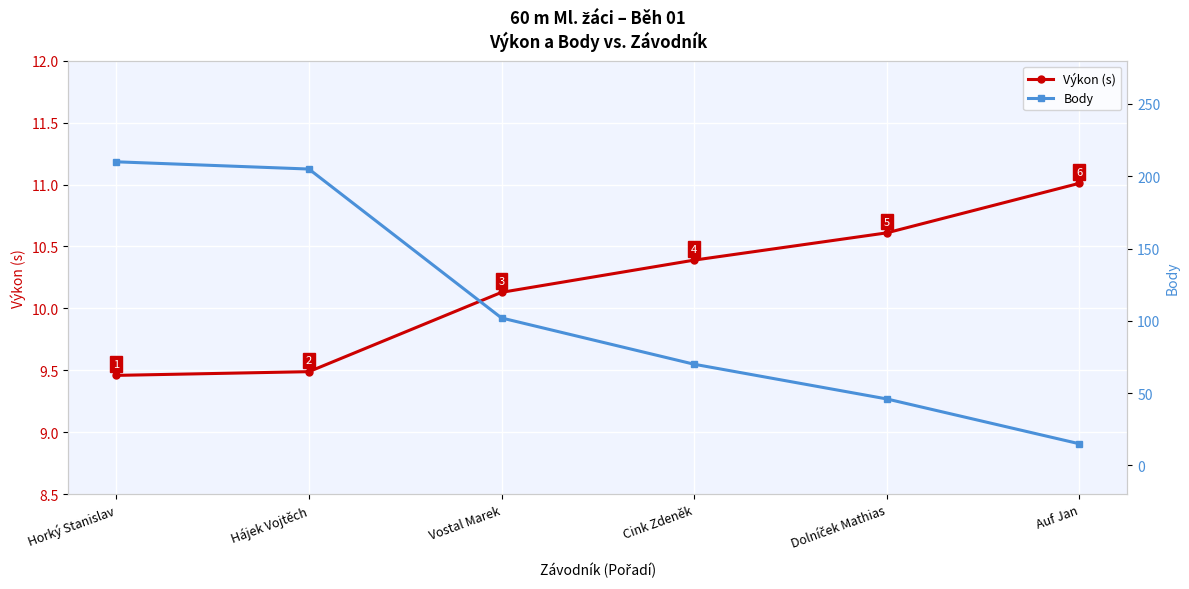

The Výkon (s) series shows 4.0 at Cink Zdeněk. True or false?

False